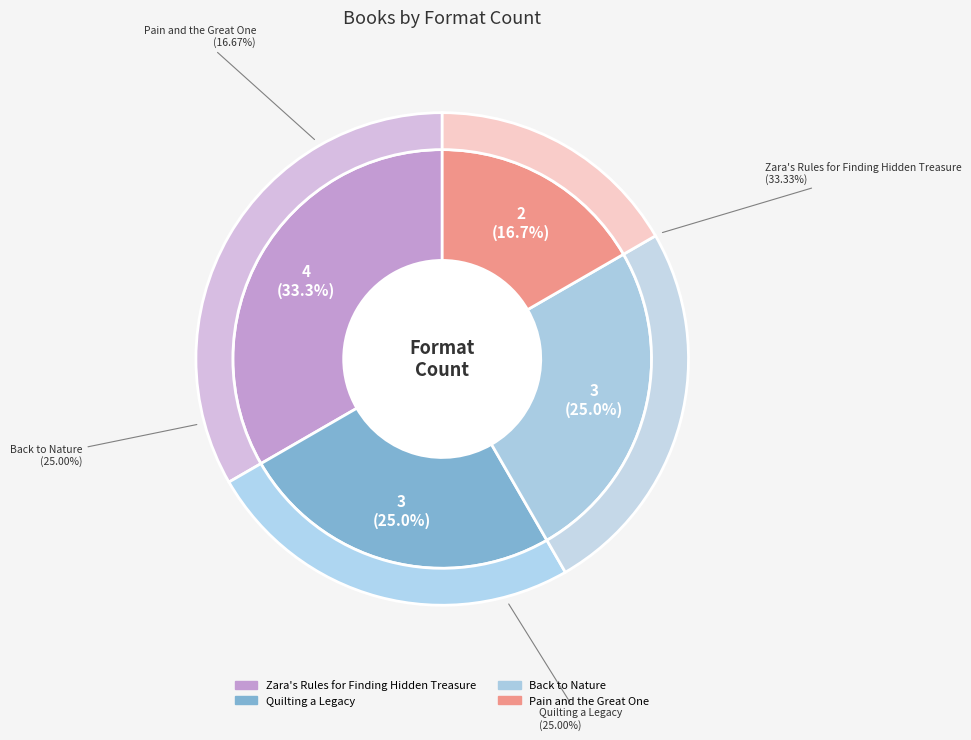

Between Pain and the Great One and Back to Nature, which is larger?

Back to Nature